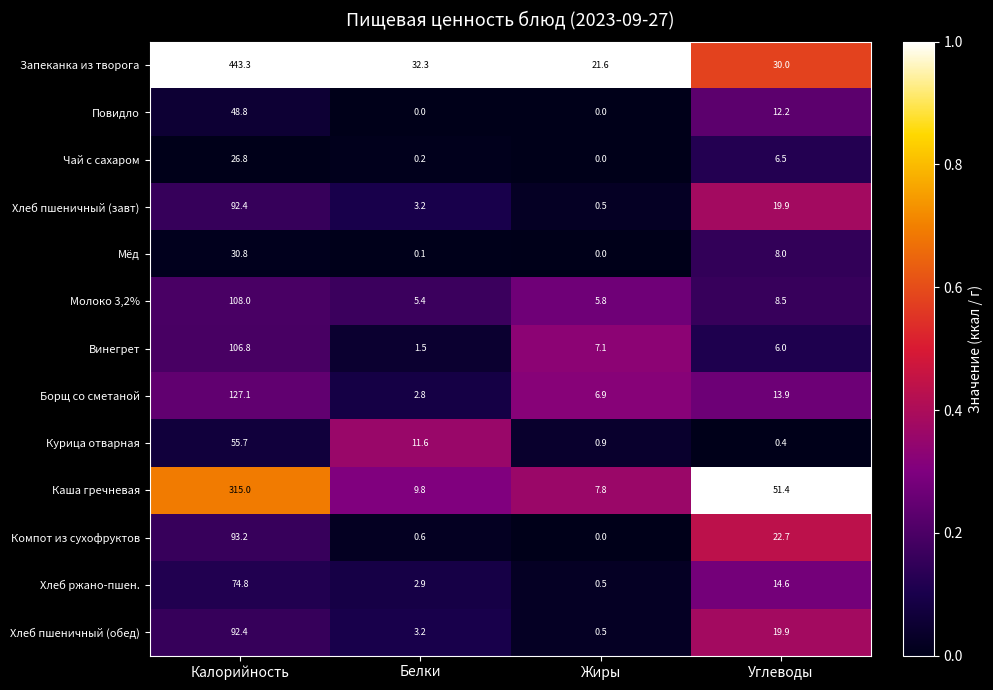

At which label does Компот из сухофруктов first exceed 22?

Калорийность